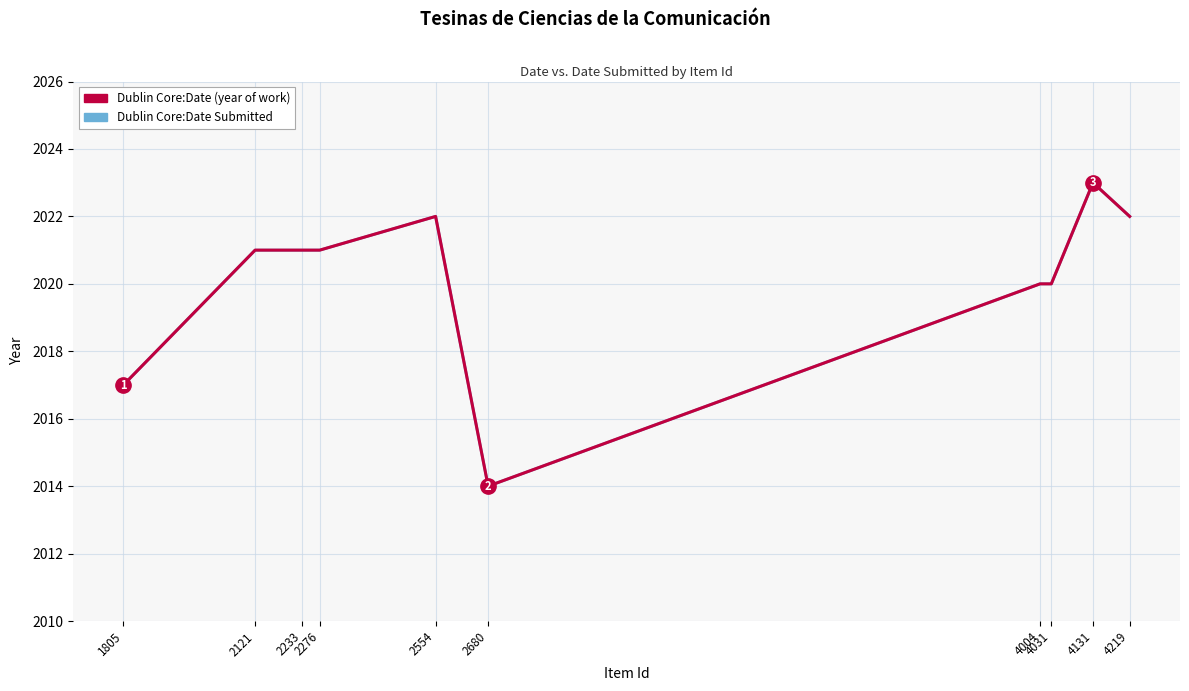

The Dublin Core:Date Submitted series shows 473 at 4031. True or false?

False